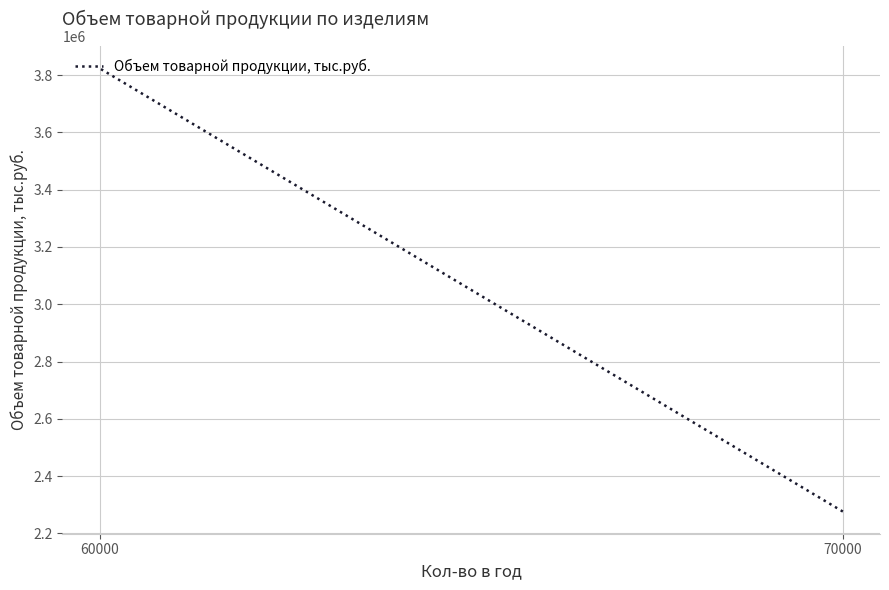

What is the difference between the values at 70000 and 60000?

1547400